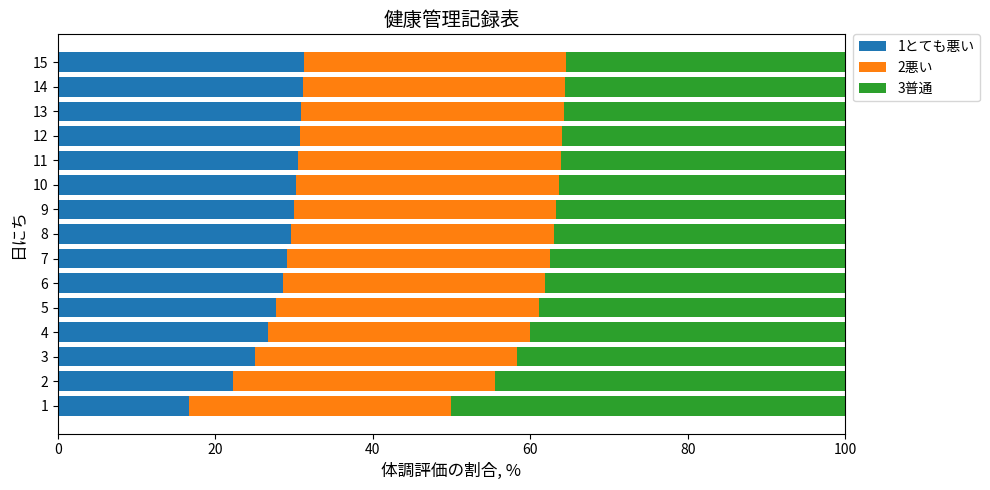

The value of 1とても悪い at 6 is 14.1. True or false?

False